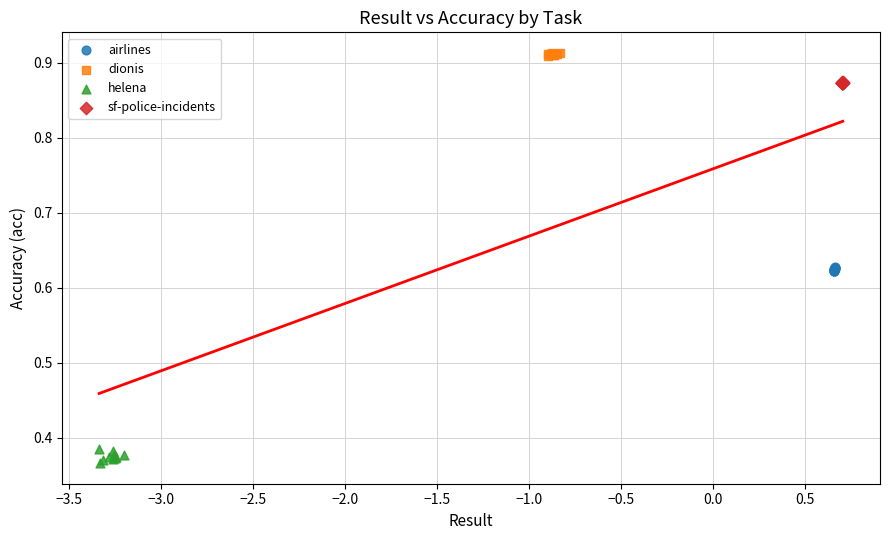

Which series contains the highest Y value?

dionis